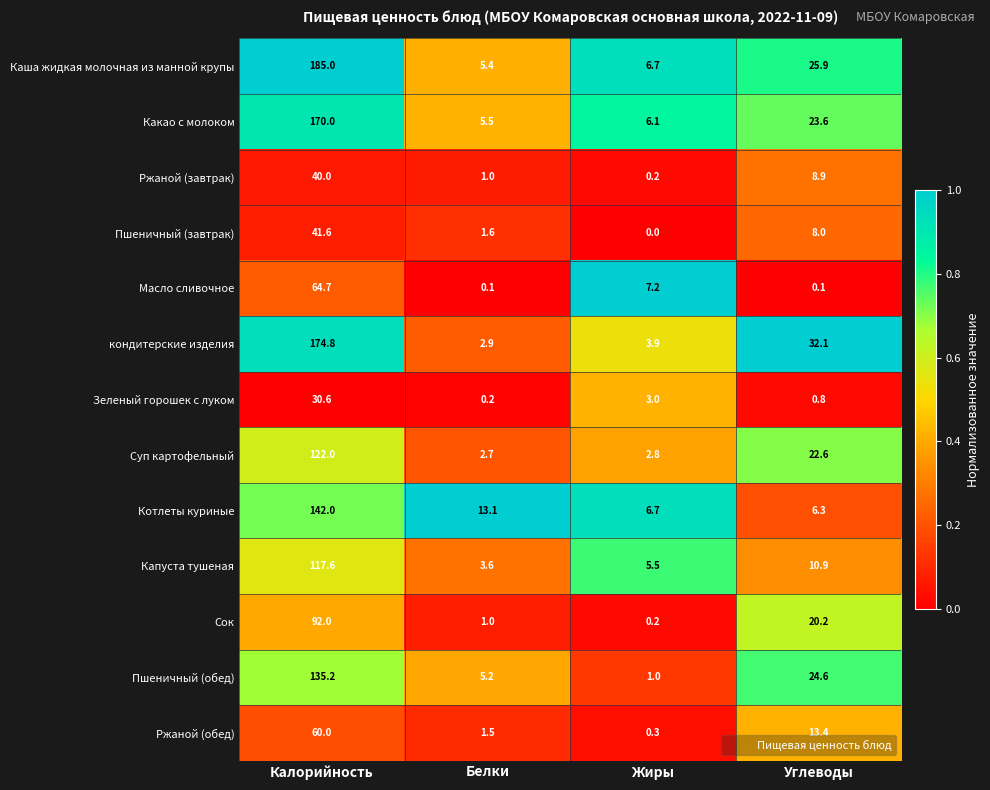

The value of Зеленый горошек с луком at Калорийность is 30.6. True or false?

True